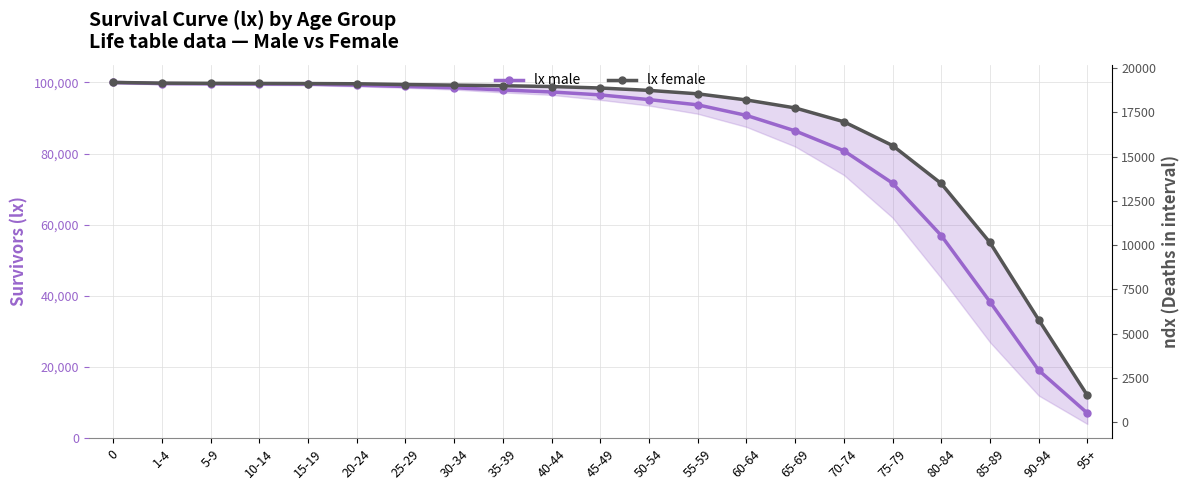

True or false: lx male and lx female cross at least once.

False